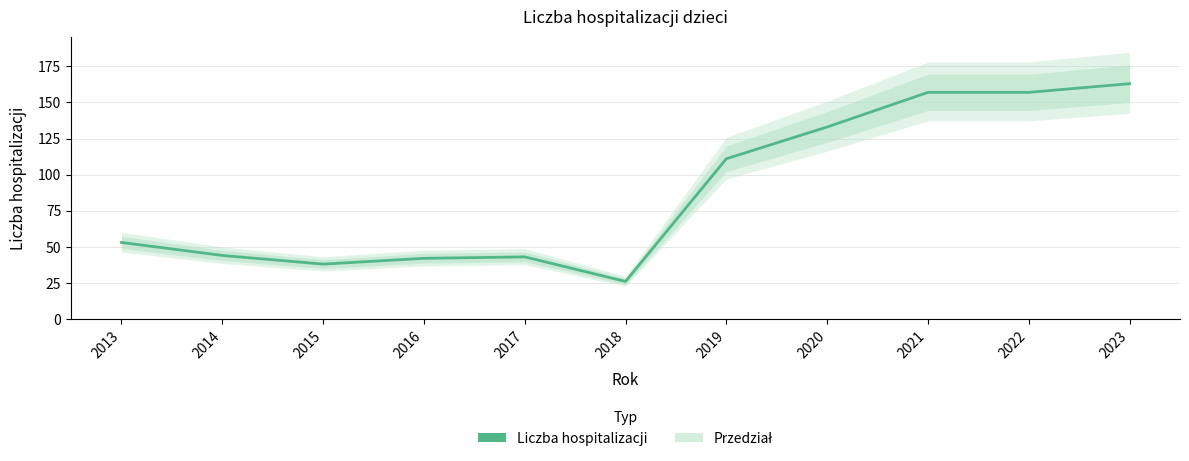

What is the change in value from 2016 to 2018?

-16